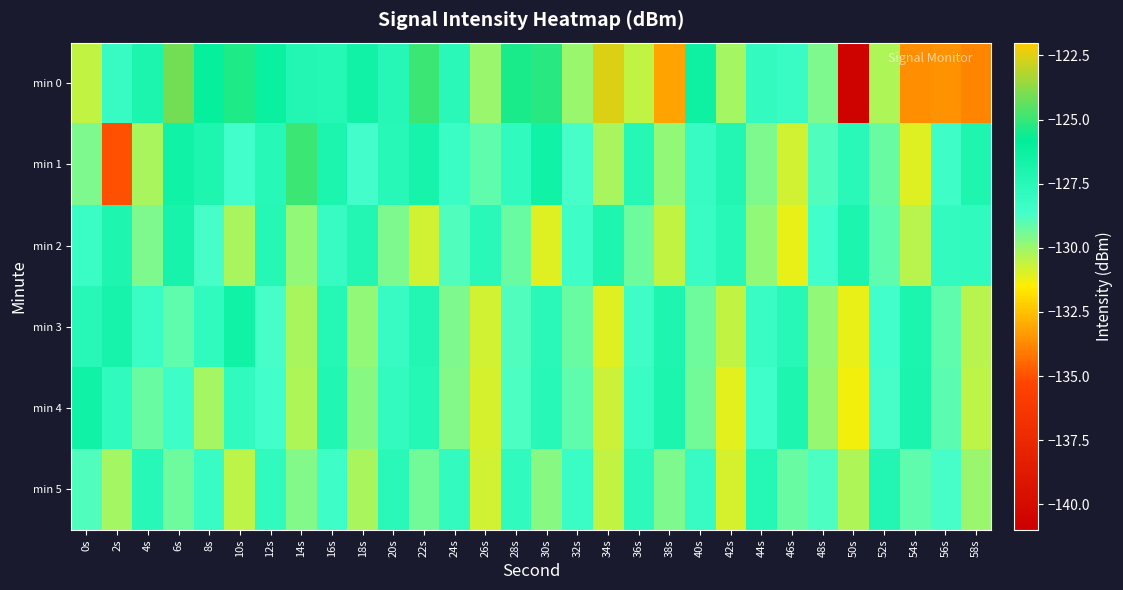

What is the spread (max minus min) of values at 2s?

8.3